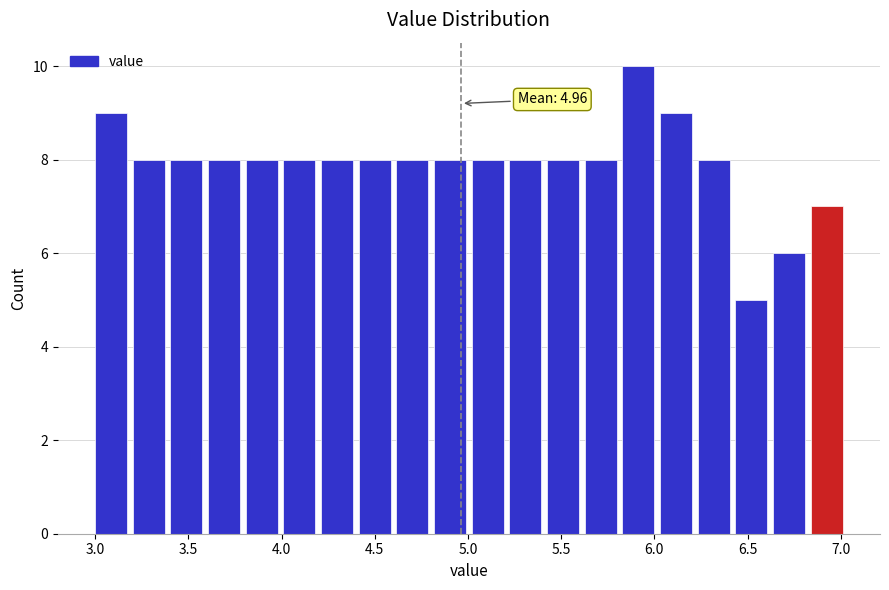

Which range on the x-axis has the tallest bar?

5.85 to 6.05